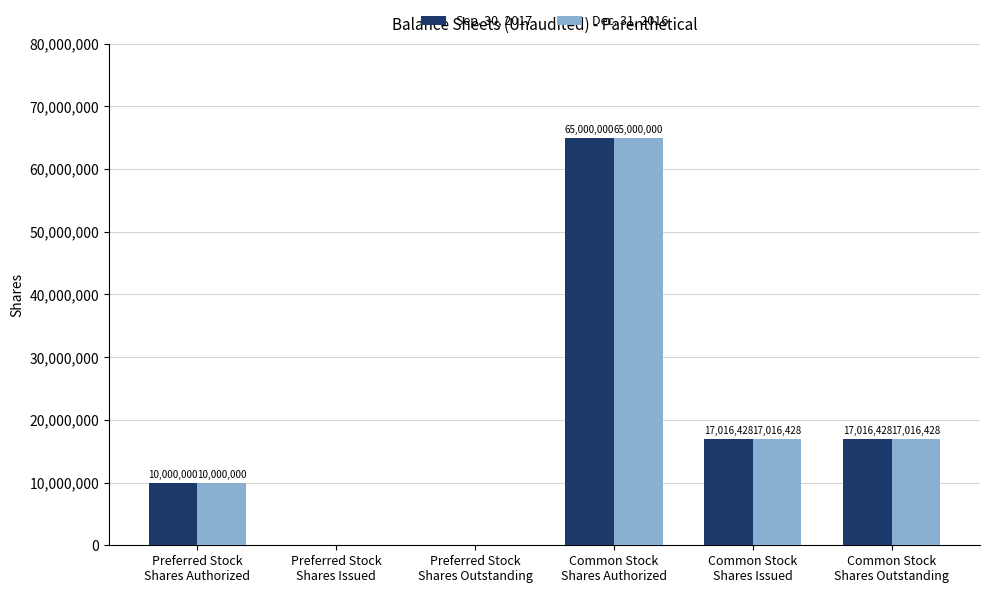

Where does the Dec. 31, 2016 series first go above 17016428?

Common Stock
Shares Authorized